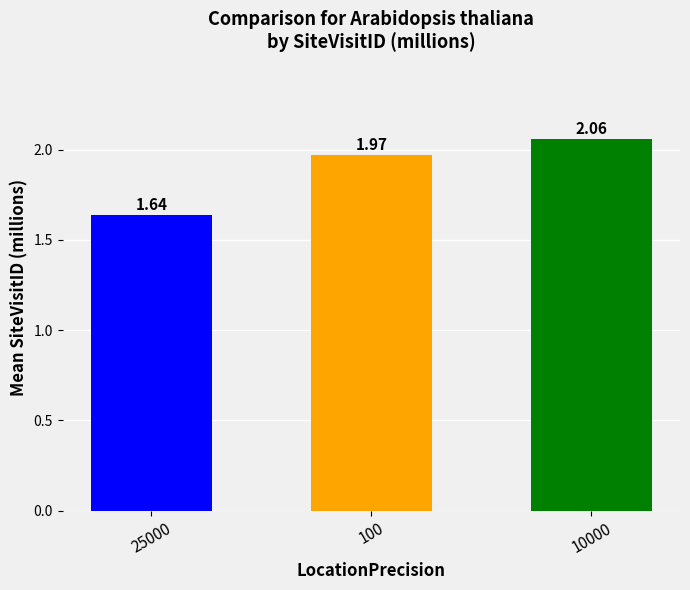

List the labels in order of value, smallest first.

25000, 100, 10000